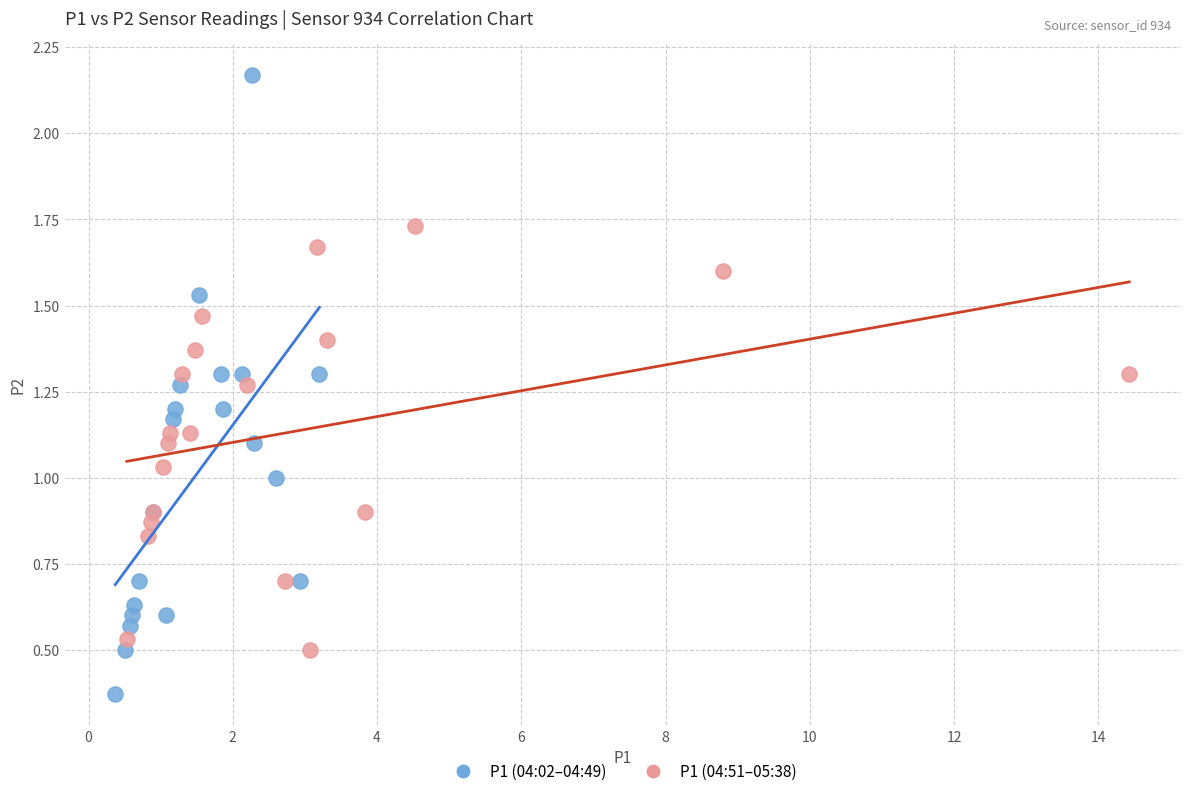

Which series has the largest Y range (max minus min)?

P1 (04:02–04:49)